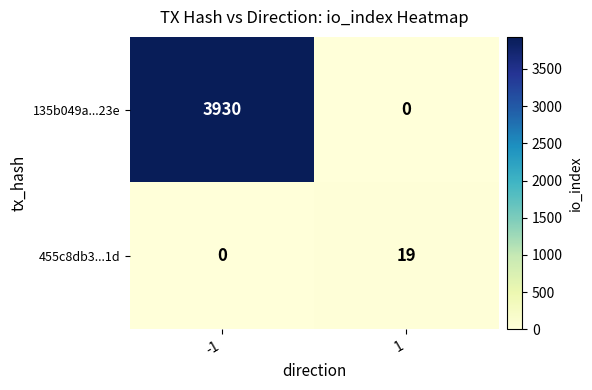

Rank the series by their maximum value, from lowest to highest.

455c8db3...1d, 135b049a...23e